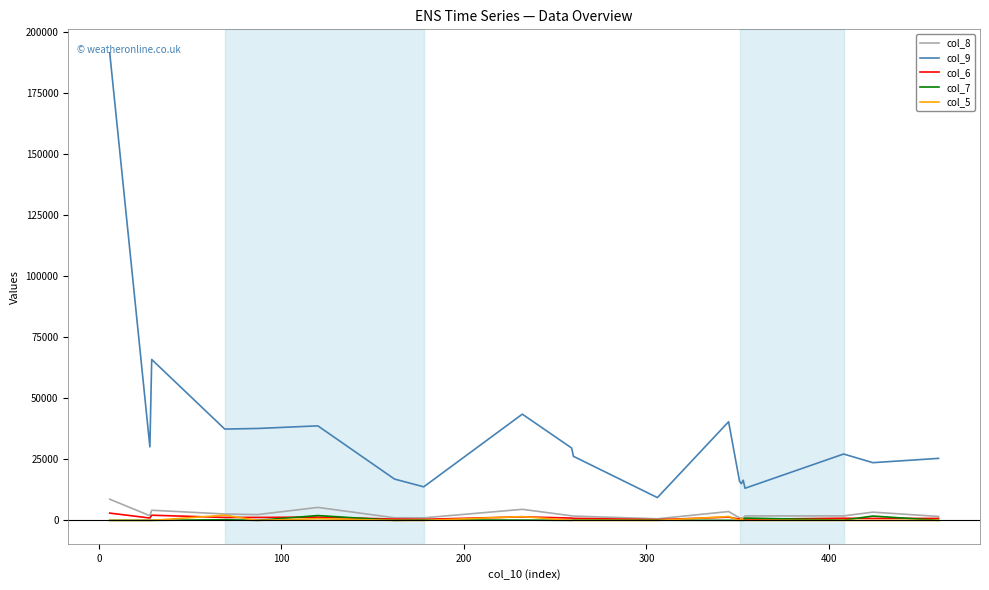

What is the greatest value displayed?

191322.3